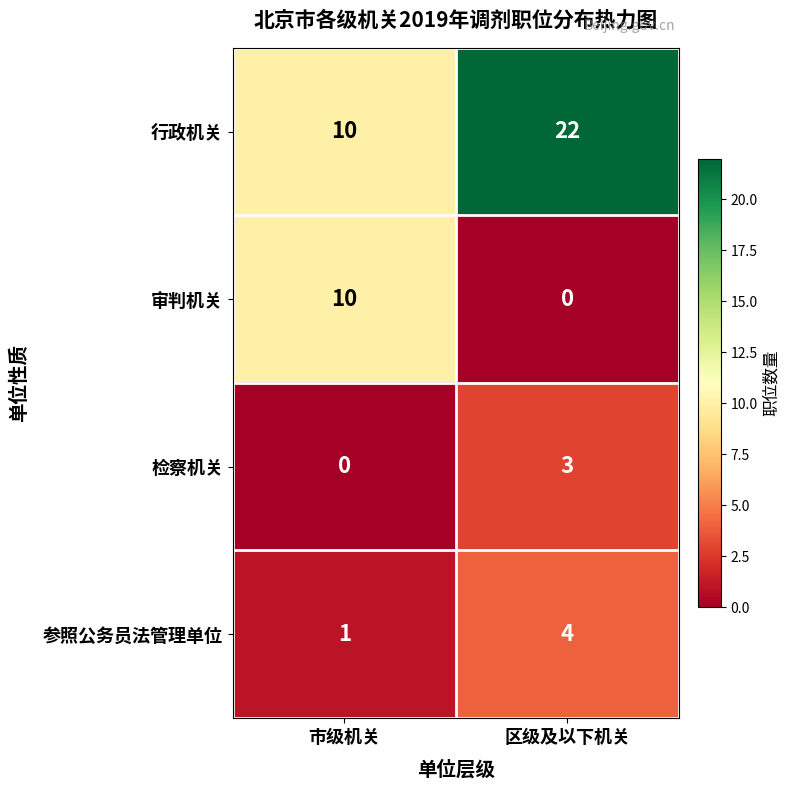

How many series are shown in this chart?

4